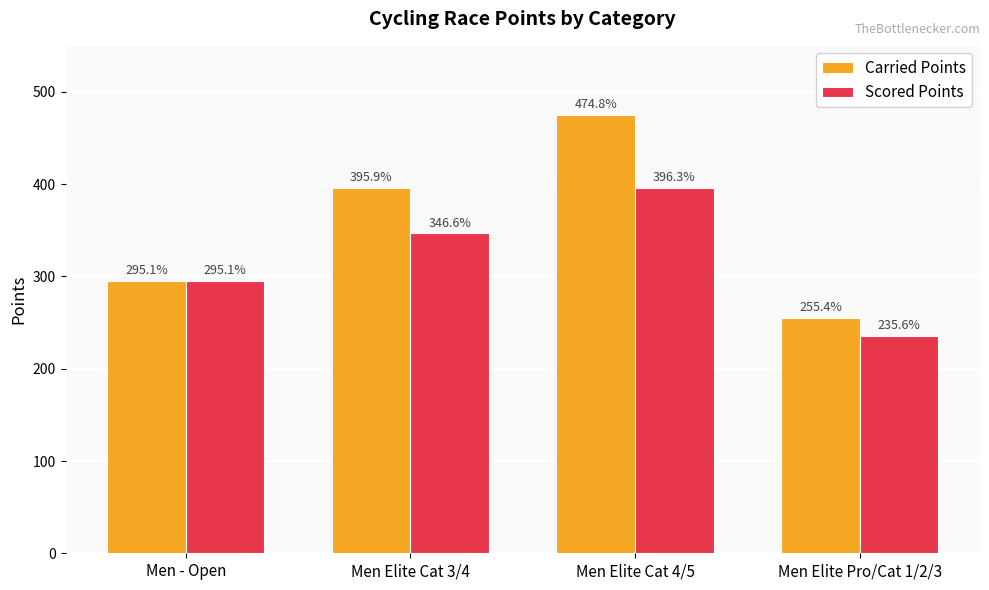

Between Men - Open and Men Elite Pro/Cat 1/2/3, which series saw the biggest shift?

Scored Points